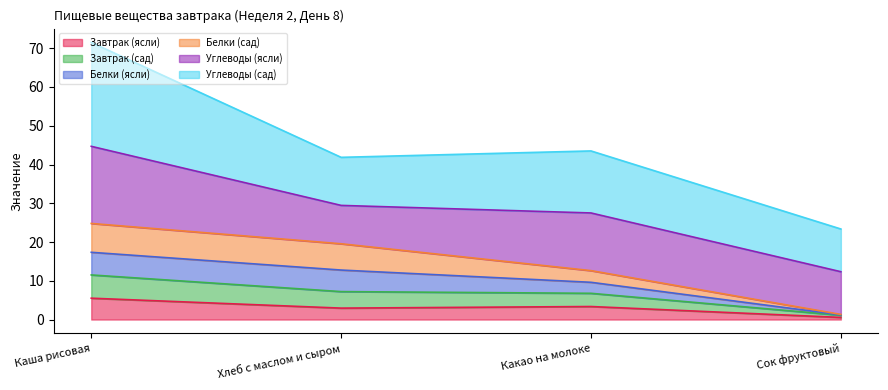

True or false: Завтрак (ясли) has a value of 0.7 at Сок фруктовый.

False